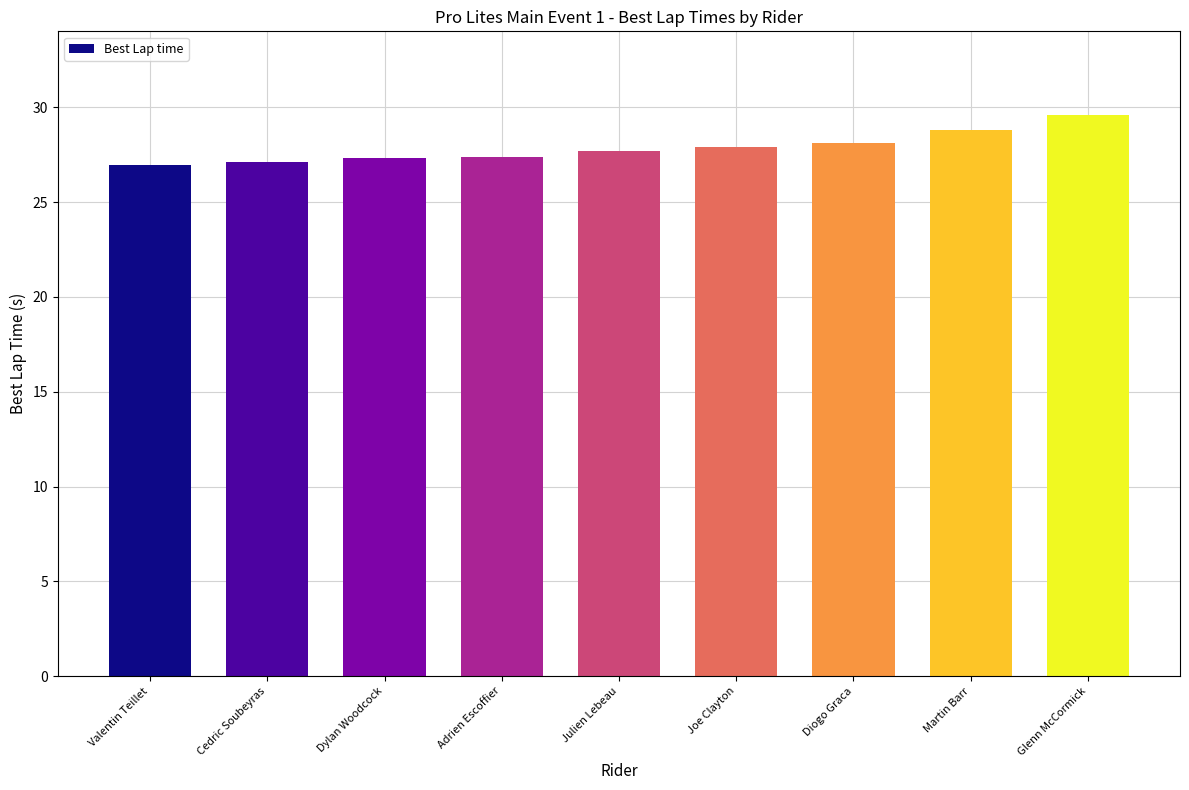

What is the minimum value shown in the chart?

27.0